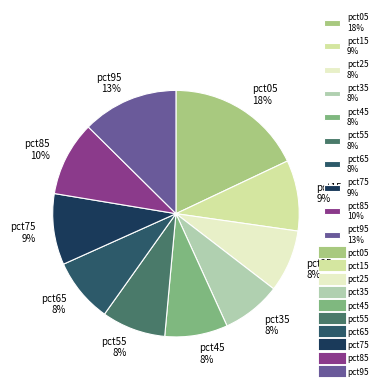

Is the sum of pct85 10% and pct75 9% greater than half?

No